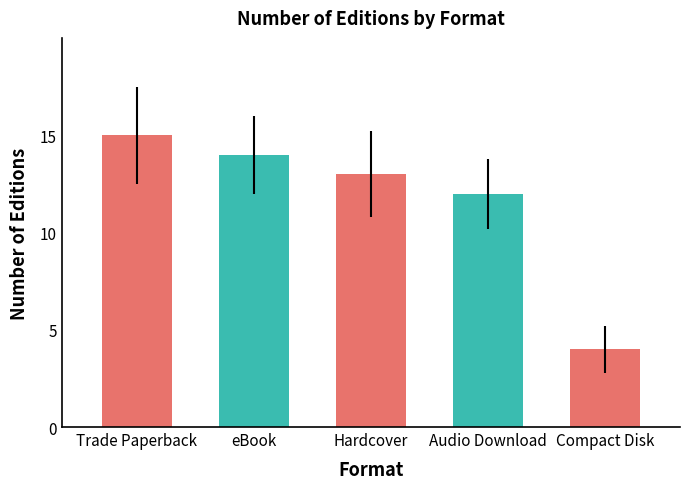

List the labels in order of value, largest first.

Trade Paperback, eBook, Hardcover, Audio Download, Compact Disk